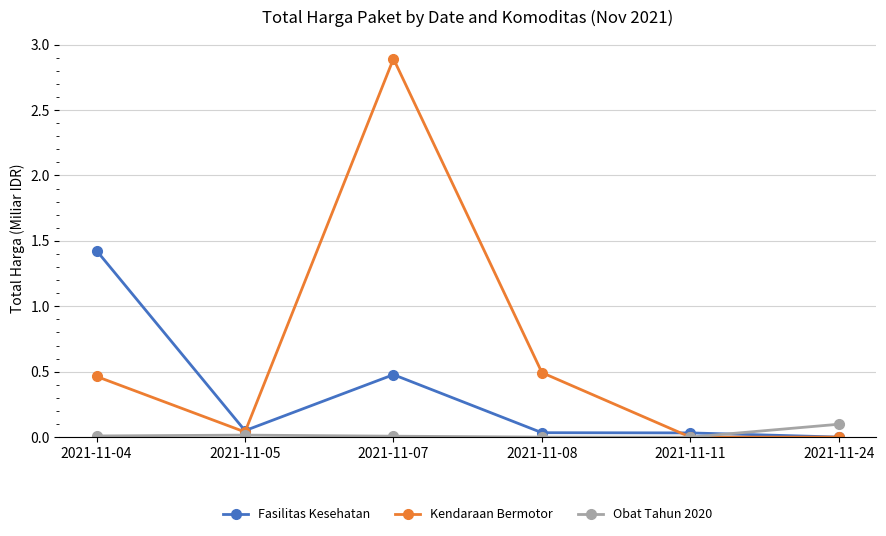

What is the average value of the Fasilitas Kesehatan series?

0.3